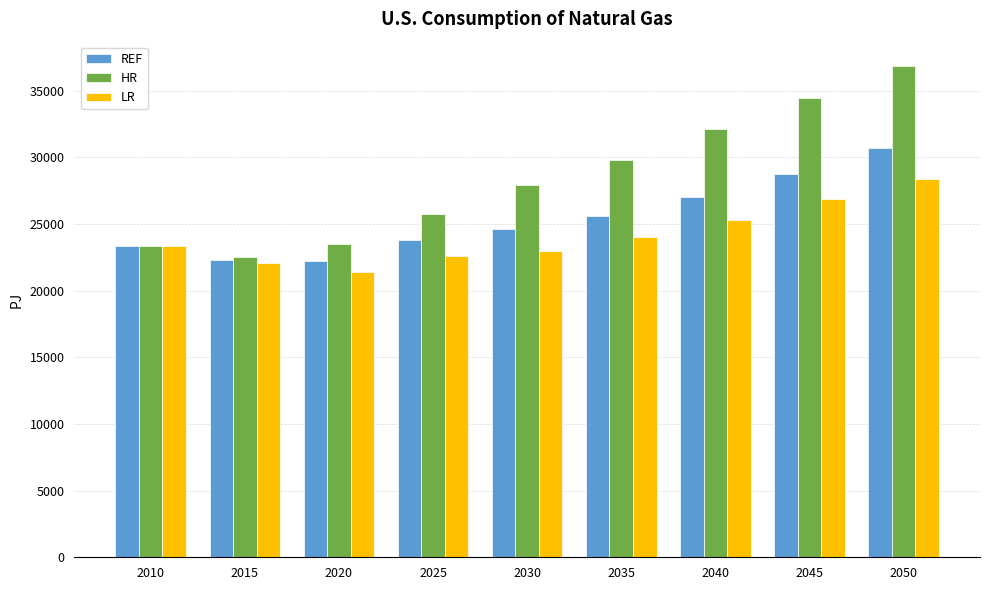

The HR series shows 23487.4 at 2020. True or false?

True